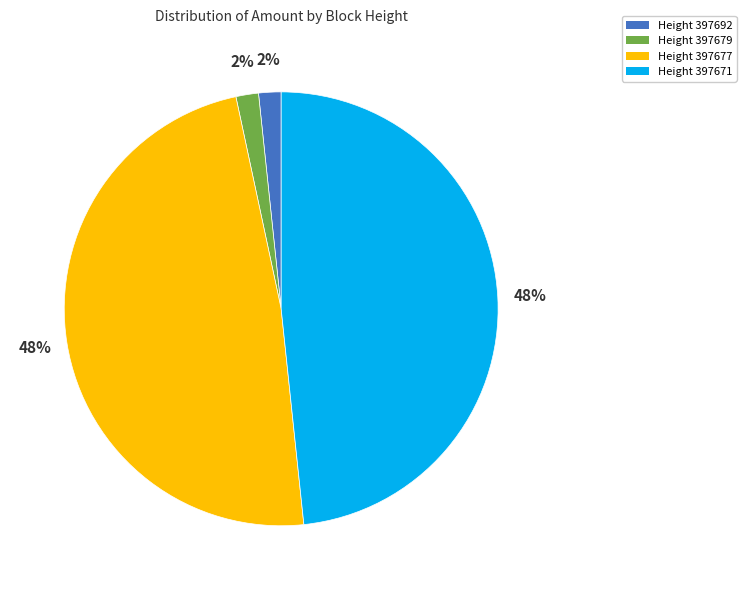

Between Height 397692 and Height 397677, which is larger?

Height 397677